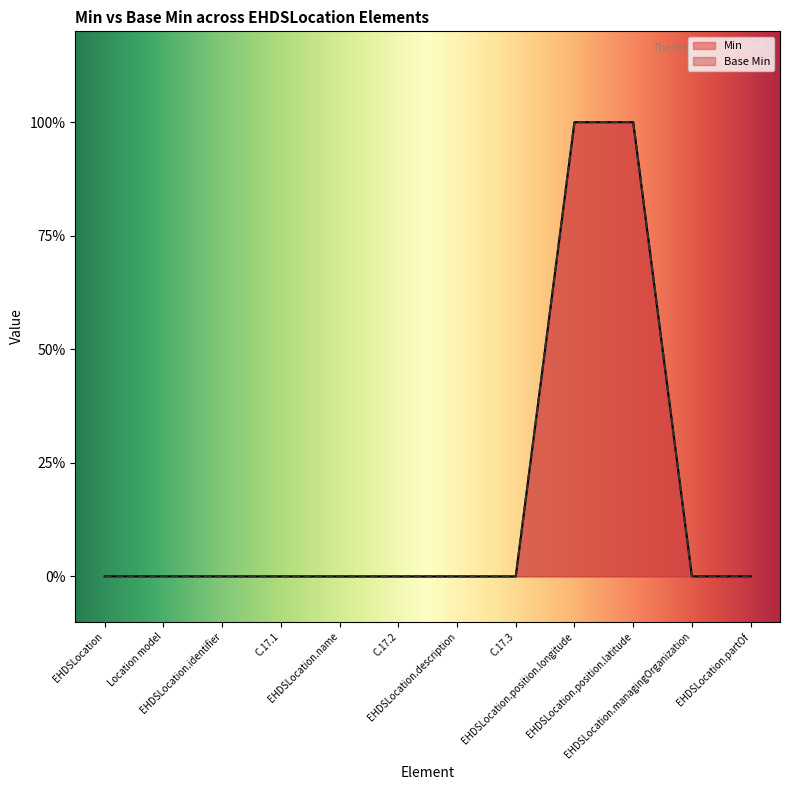

Rank the series at C.17.3 from highest to lowest value.

Min, Base Min